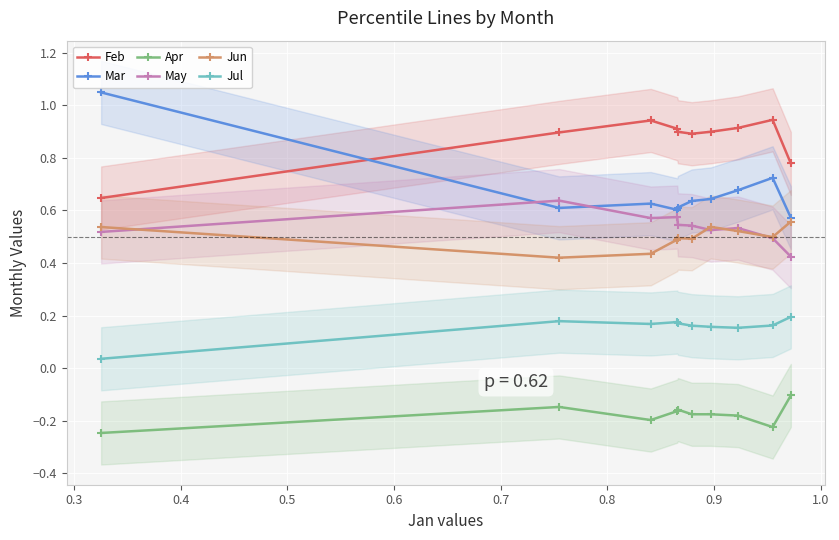

How many times do Feb and Mar cross each other?

1